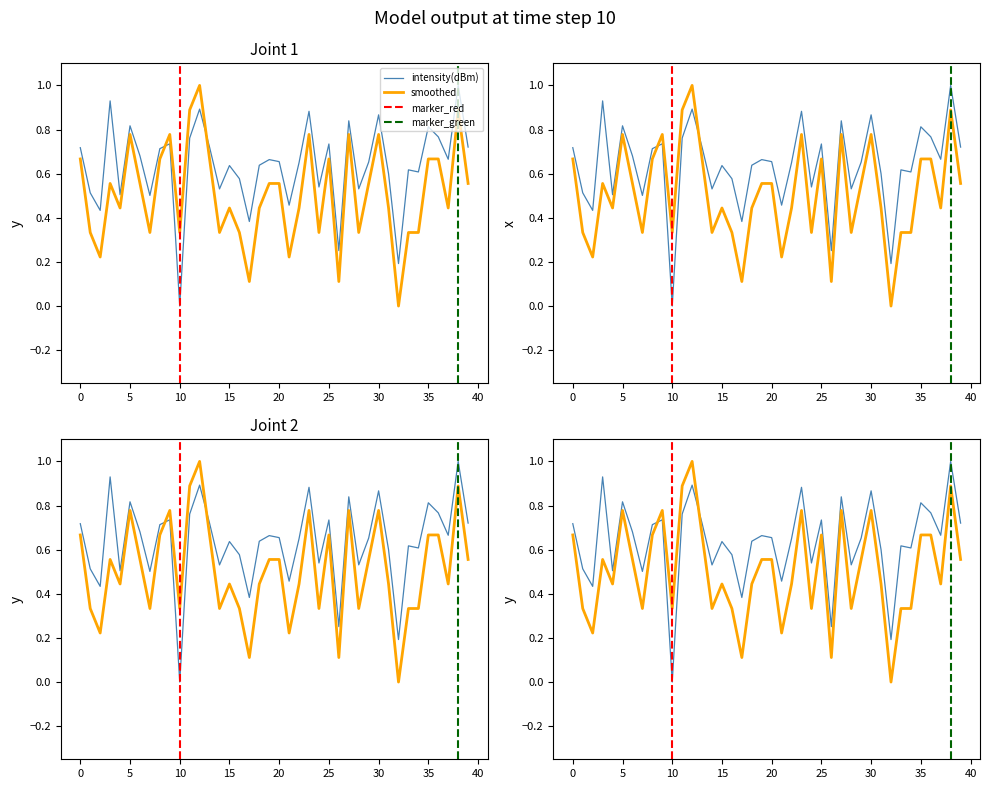

At which label is smoothed closest to 0?

32